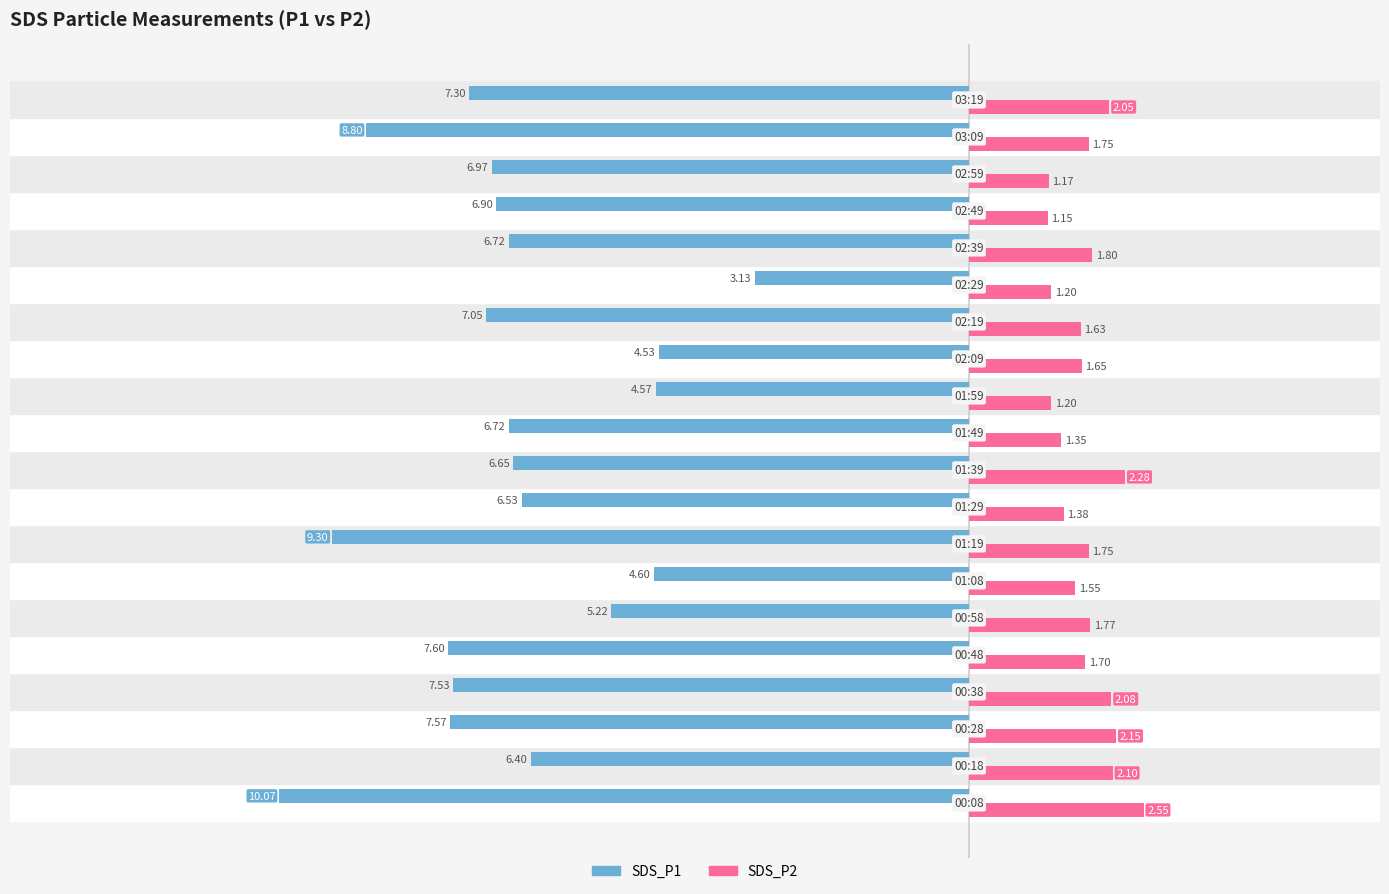

Rank the series by their maximum value, from lowest to highest.

SDS_P1, SDS_P2